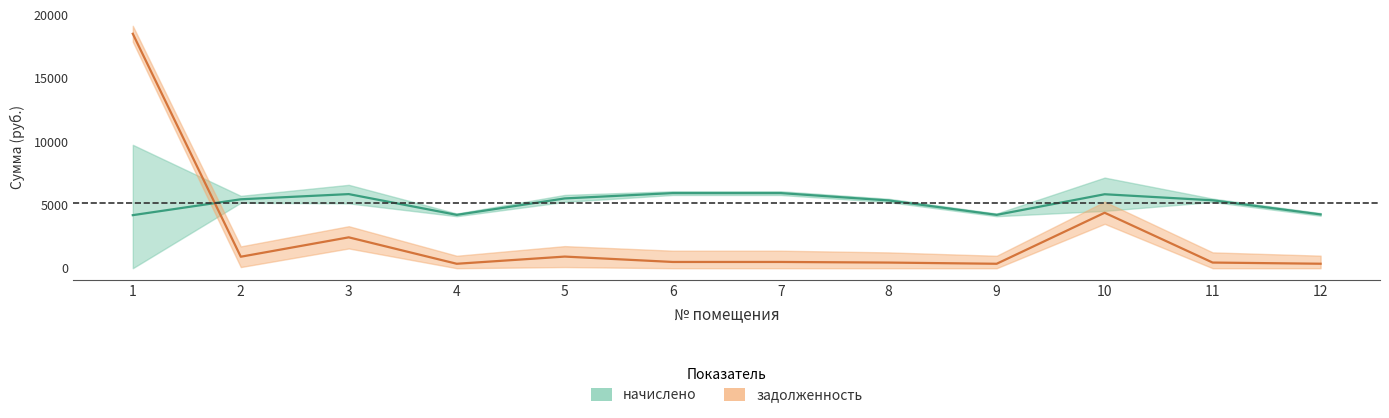

What is the difference between the задолженность values at 2 and 6?

412.8